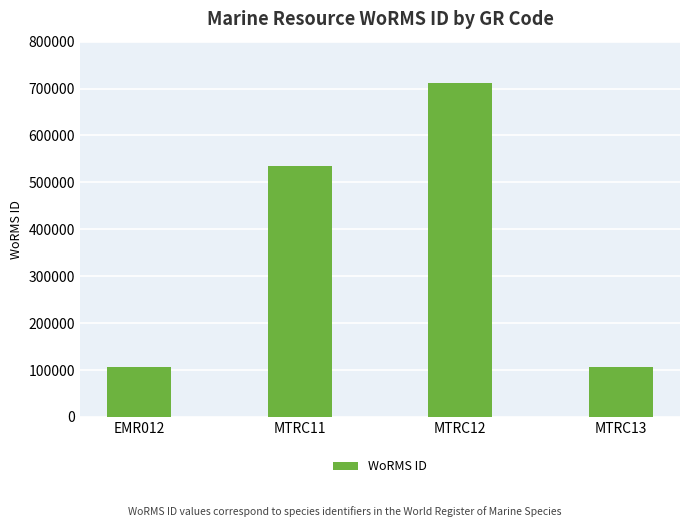

What is the greatest value displayed?

712167